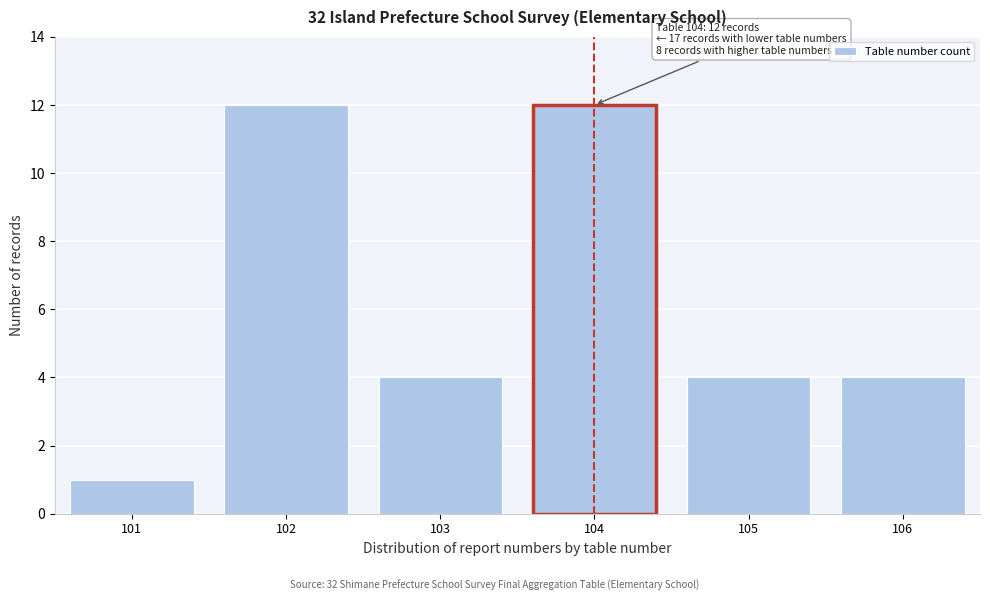

Reading left to right, list all the values displayed in this chart.

1	12	4	12	4	4